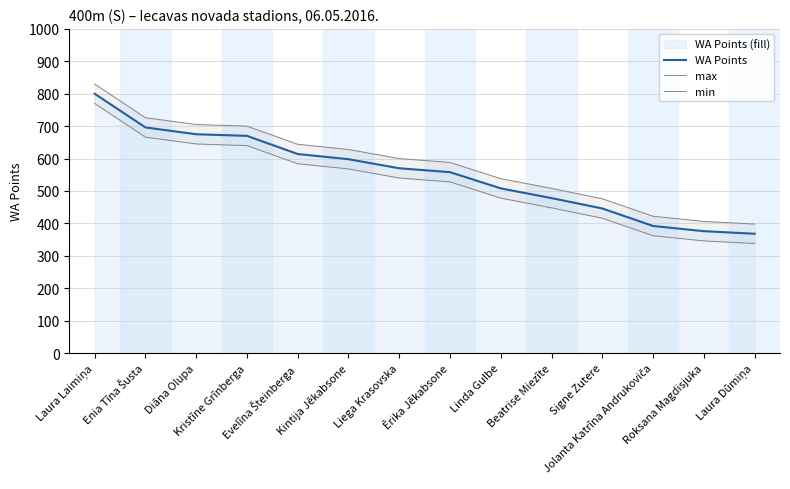

What is the minimum value shown in the chart?

338